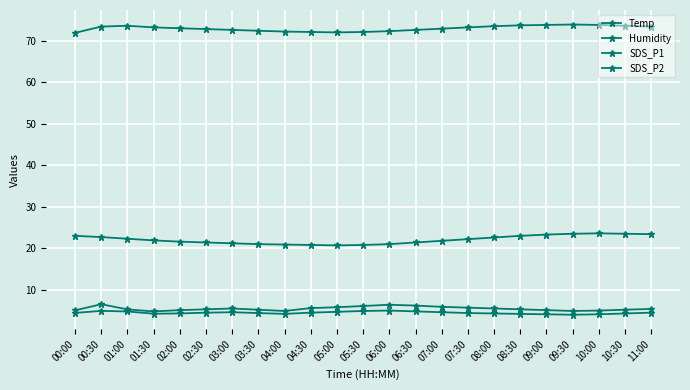

What is the difference between the Temp values at 09:30 and 08:30?

0.5